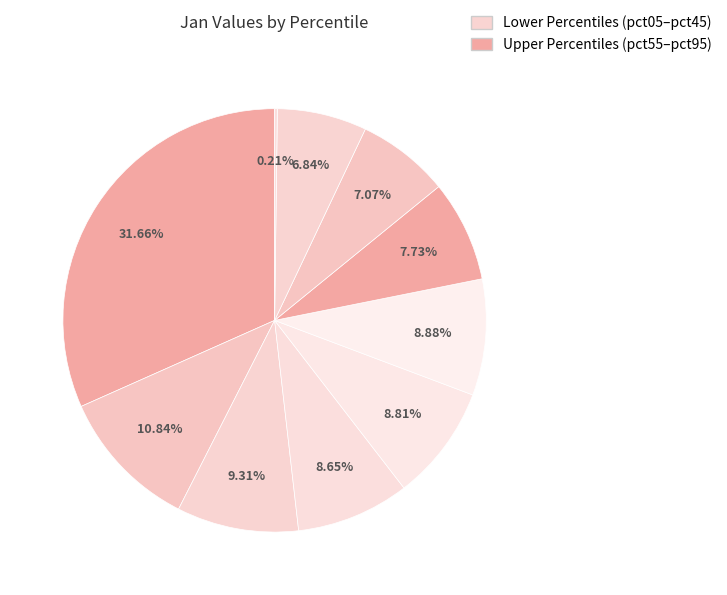

What is the smallest slice in the pie chart?

pct95